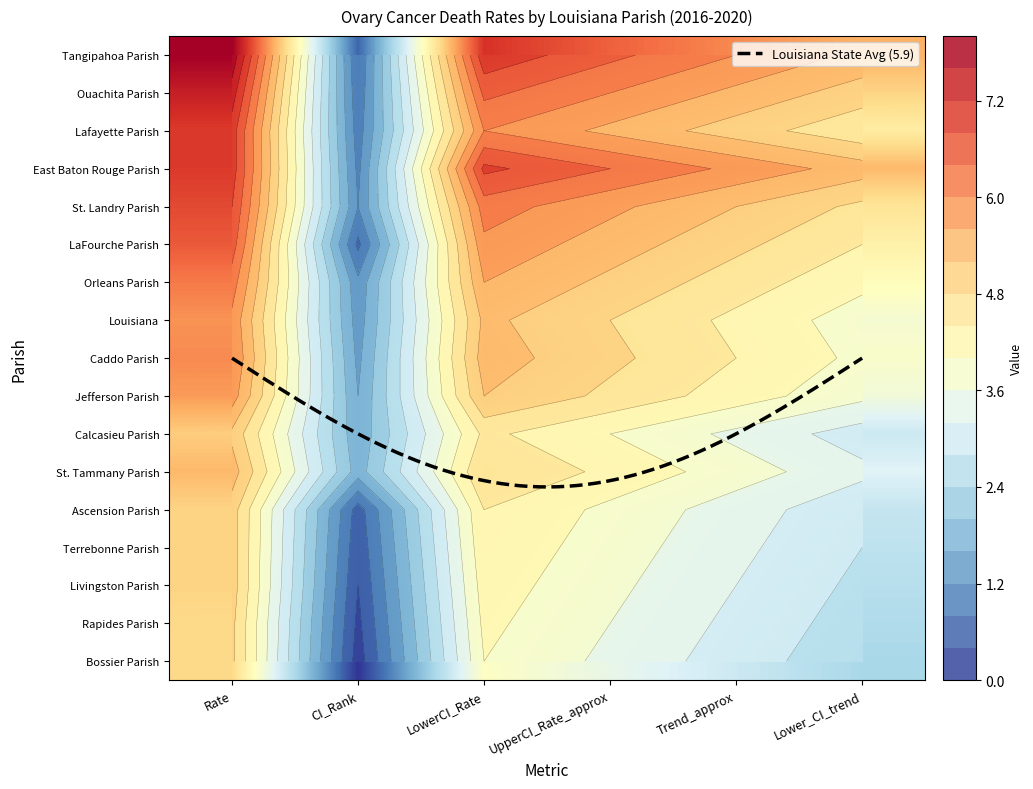

What is the average value of the St. Tammany Parish series?

3.9